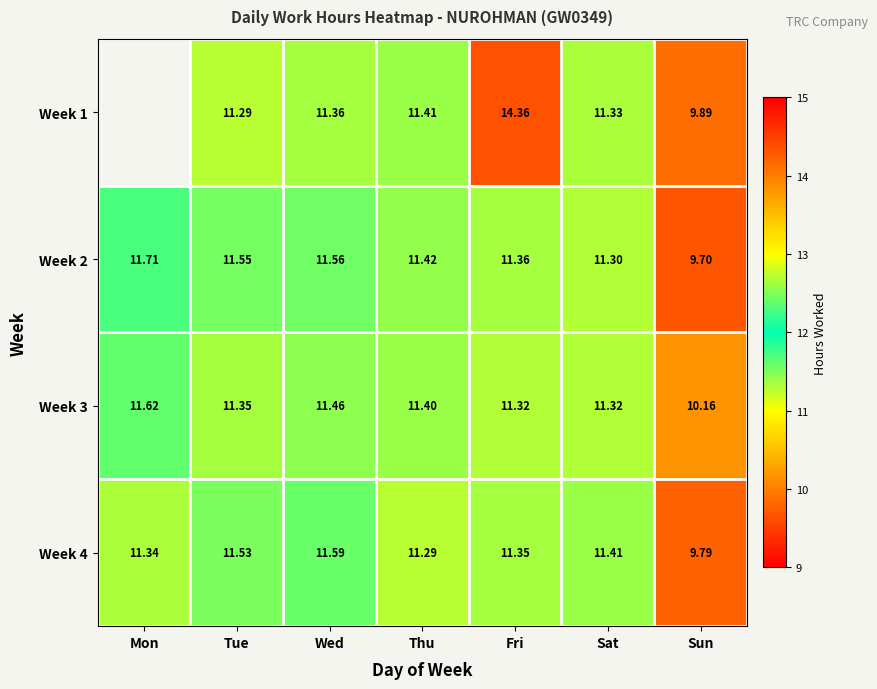

Is the value of Week 3 at Fri greater than the value of Week 1 at Wed?

No